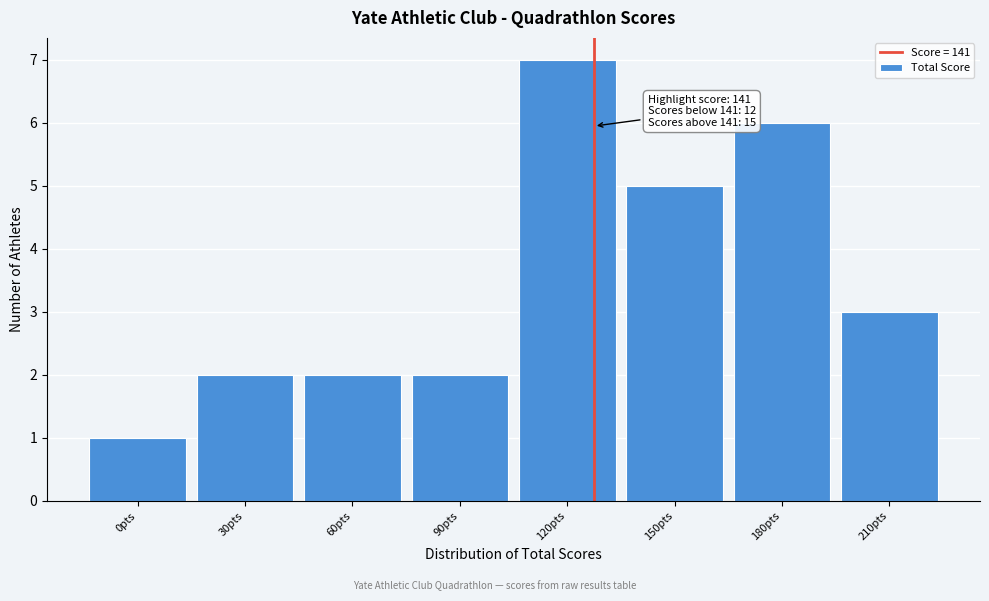

Reading left to right, what are all the values shown in this chart?

0pts=1	30pts=2	60pts=2	90pts=2	120pts=7	150pts=5	180pts=6	210pts=3